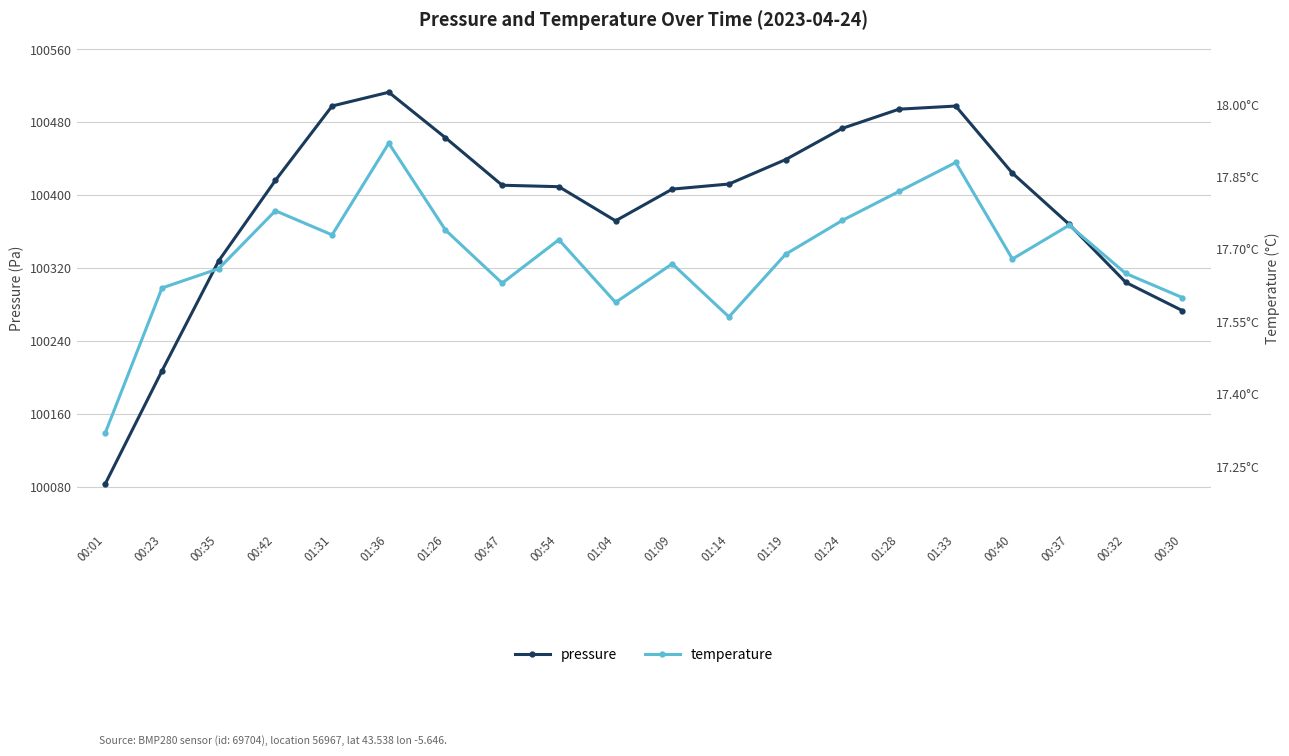

How many temperature values are between 17 and 18?

20